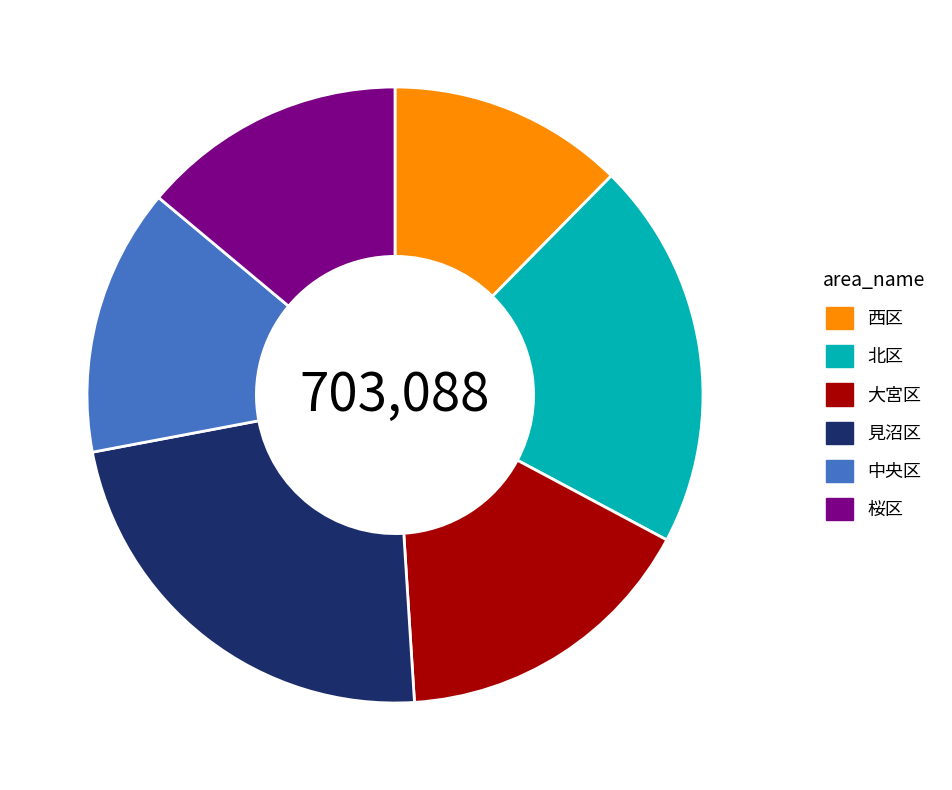

Which slice is the smallest?

西区